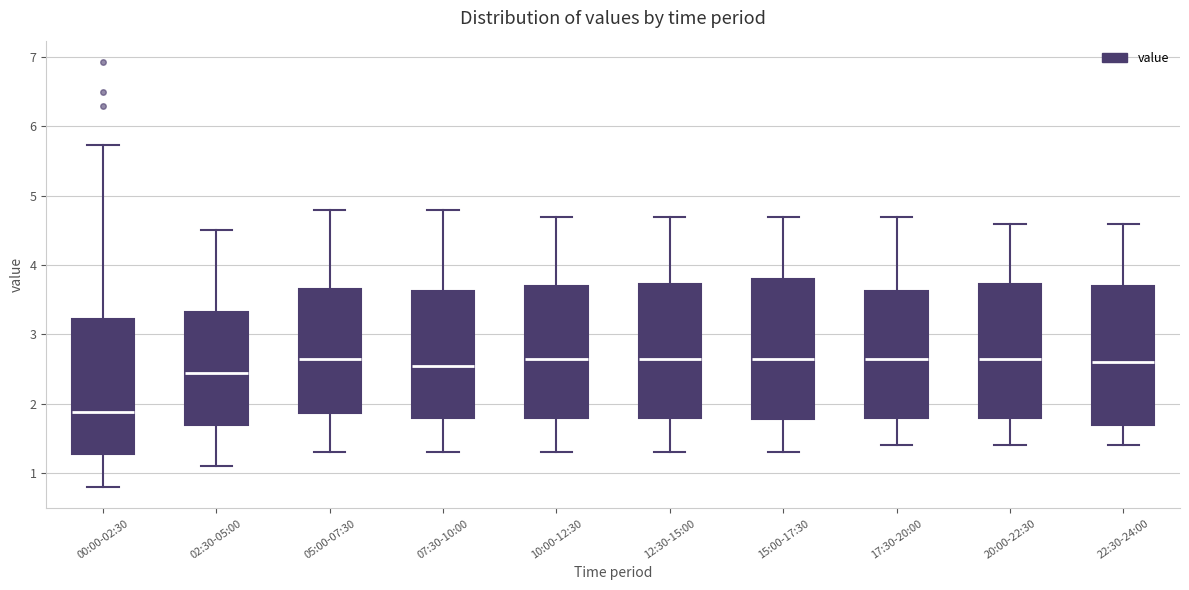

Reading left to right, transcribe this box plot: for each box, give where its median line is, the range the box spans, and where its two whiskers end, as read against the y-axis. The values are not printed on the chart, so give them approximately, as read against the axis.

00:00-02:30: median 1.9, box 1.3 to 3.2, whiskers 0.8 to 5.7
02:30-05:00: median 2.5, box 1.7 to 3.3, whiskers 1.1 to 4.5
05:00-07:30: median 2.7, box 1.9 to 3.7, whiskers 1.3 to 4.8
07:30-10:00: median 2.6, box 1.8 to 3.6, whiskers 1.3 to 4.8
10:00-12:30: median 2.7, box 1.8 to 3.7, whiskers 1.3 to 4.7
12:30-15:00: median 2.7, box 1.8 to 3.7, whiskers 1.3 to 4.7
15:00-17:30: median 2.7, box 1.8 to 3.8, whiskers 1.3 to 4.7
17:30-20:00: median 2.7, box 1.8 to 3.6, whiskers 1.4 to 4.7
20:00-22:30: median 2.7, box 1.8 to 3.7, whiskers 1.4 to 4.6
22:30-24:00: median 2.6, box 1.7 to 3.7, whiskers 1.4 to 4.6